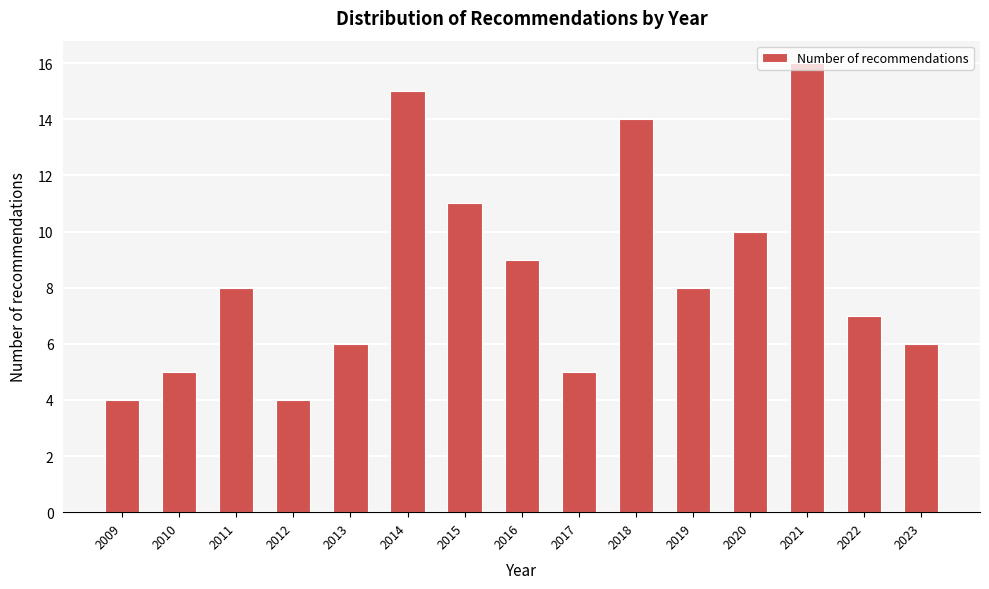

Between 2013 and 2016, which is larger?

2016